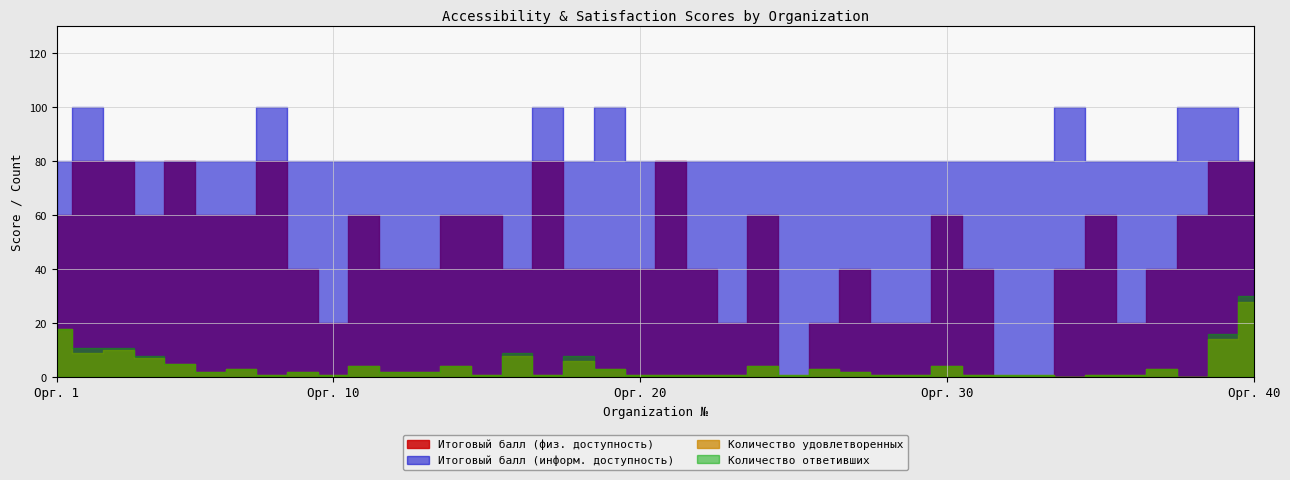

Is the value of Итоговый балл (информ. доступность) at 15 greater than the value of Количество удовлетворенных at 2?

Yes